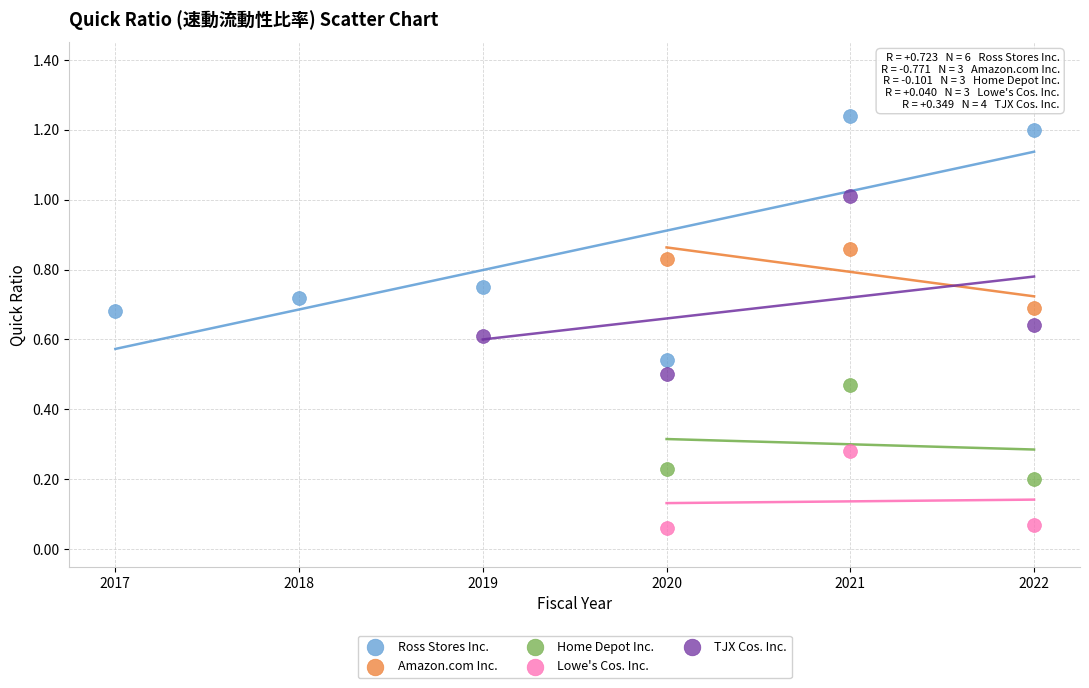

Which series reaches the maximum Y coordinate?

Ross Stores Inc.